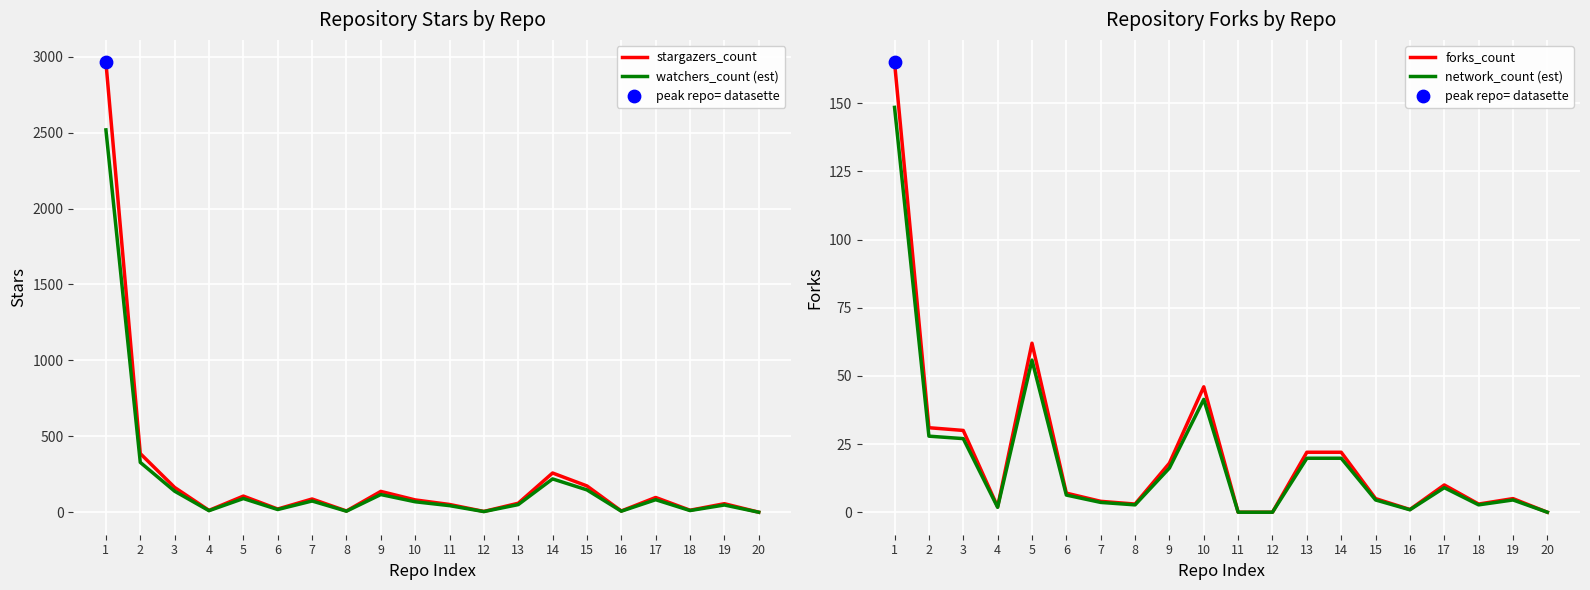

Which series has the widest spread of Y values?

stargazers_count